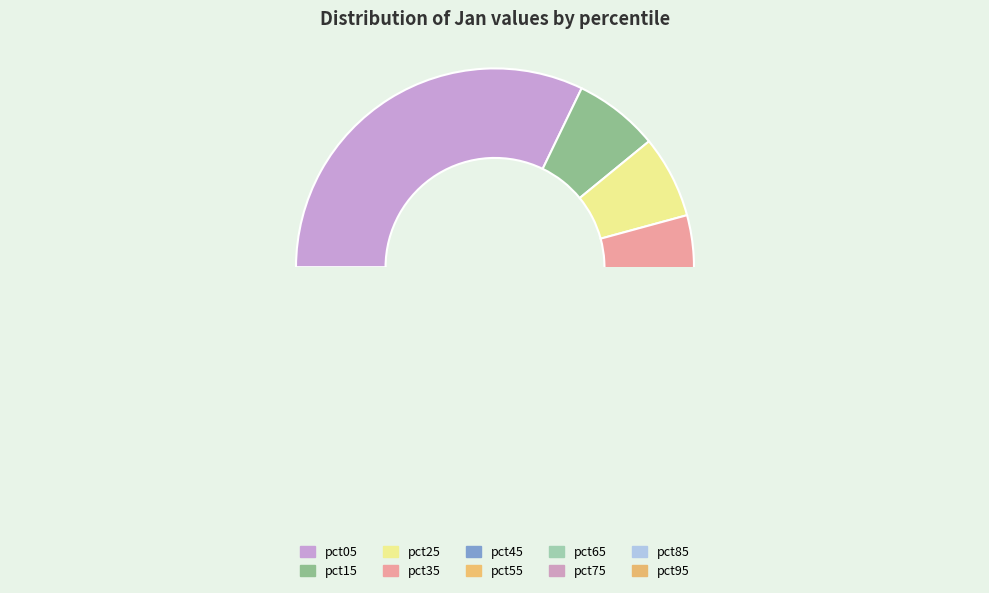

Does pct35 represent more than half of the total?

No